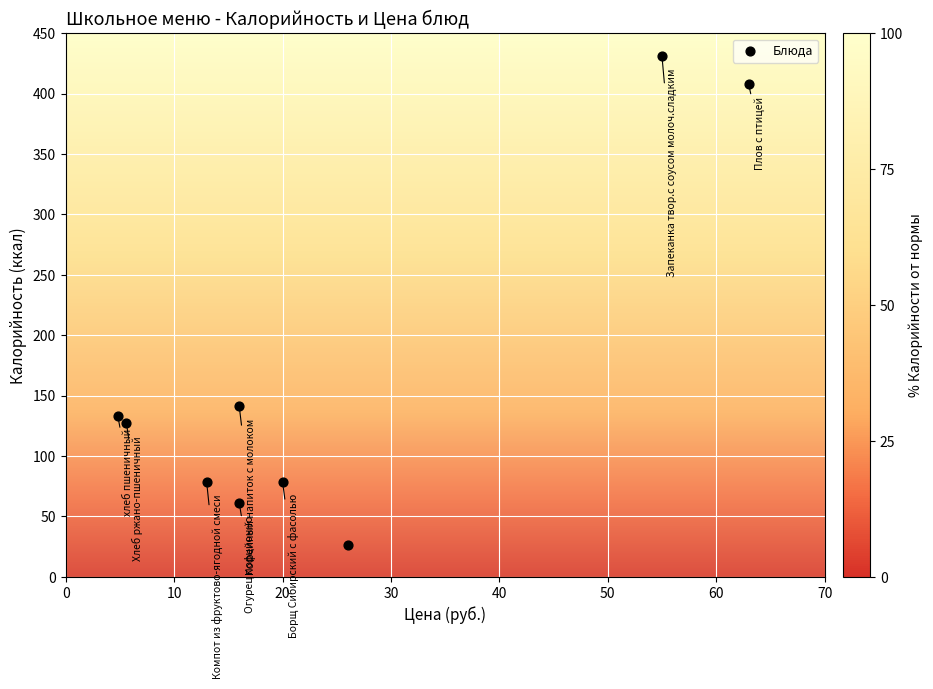

What Y value in the scatter plot is closest to 228?

141.3